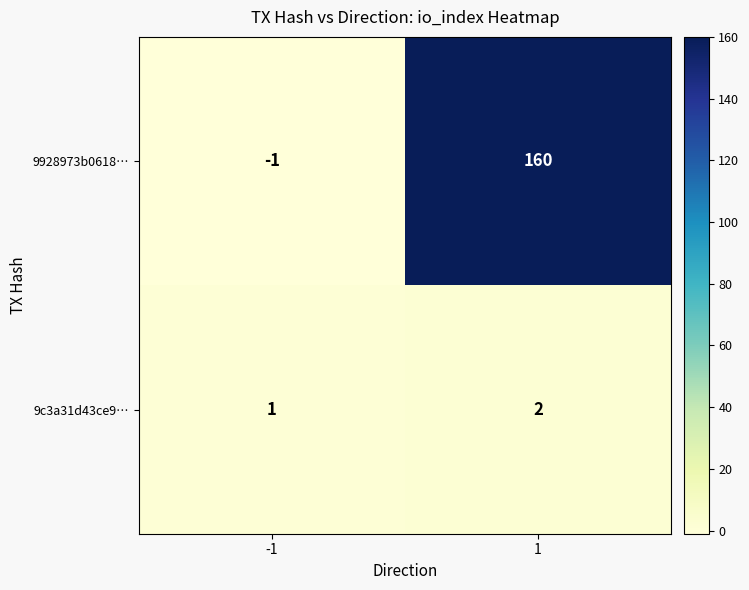

What is the sum of the 9c3a31d43ce9… values at 1 and -1?

3